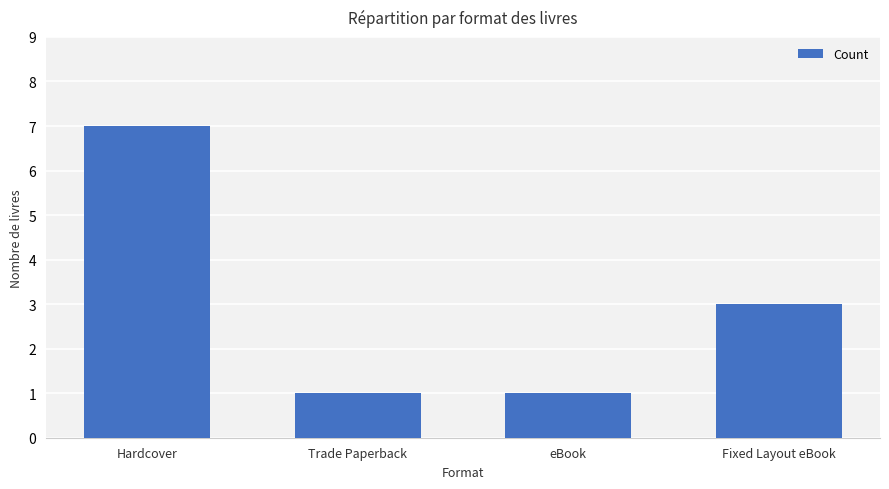

How many bars are there in total?

4